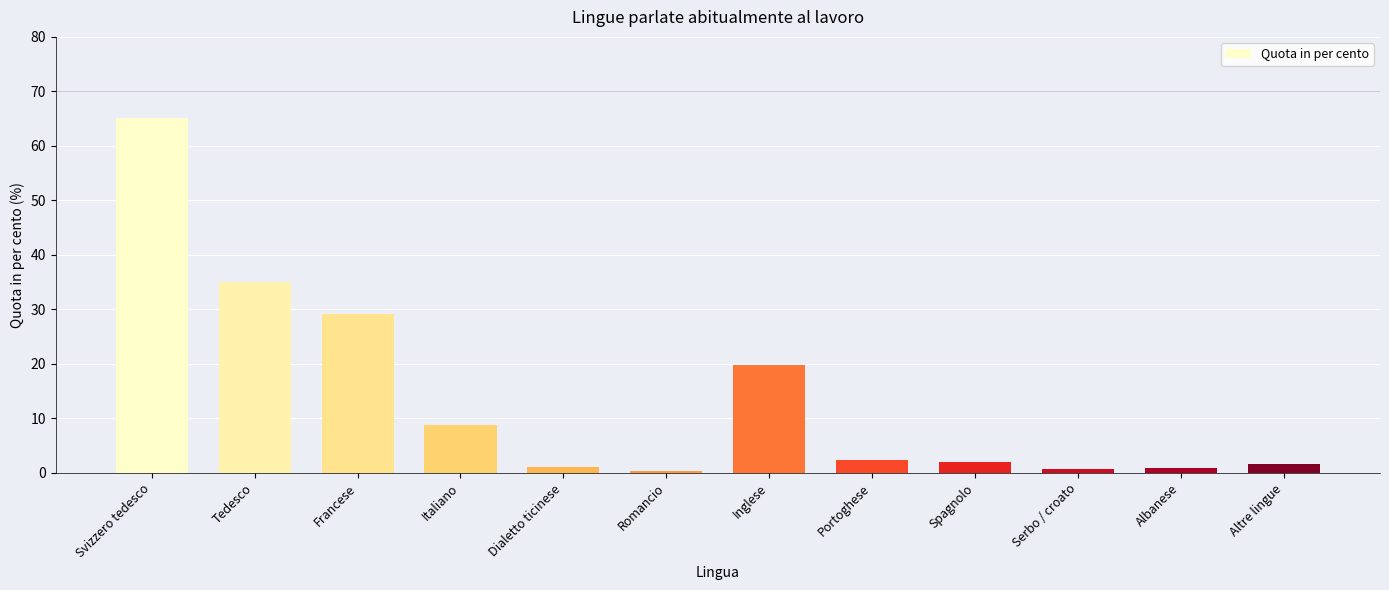

What is the value of the 11th bar from the left?

0.8